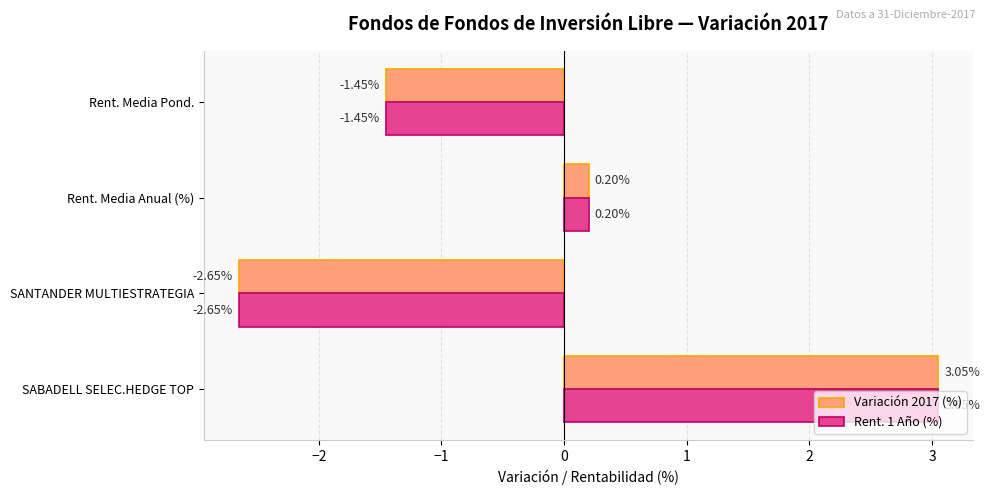

What is the difference between the maximum and minimum values in the Variación 2017 (%) series?

5.7